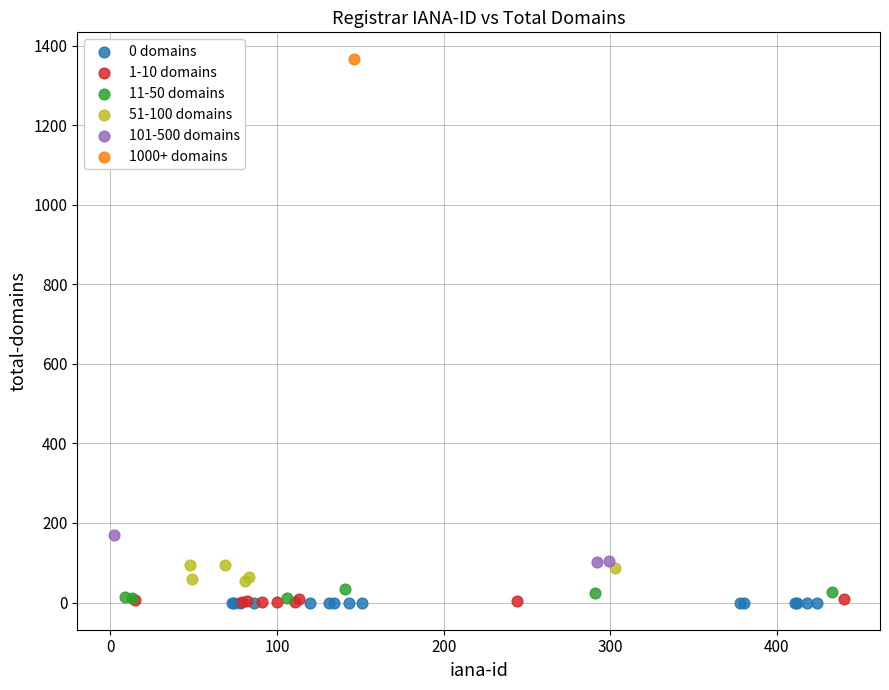

What are all the series names shown in the legend?

0 domains, 1-10 domains, 11-50 domains, 51-100 domains, 101-500 domains, 1000+ domains